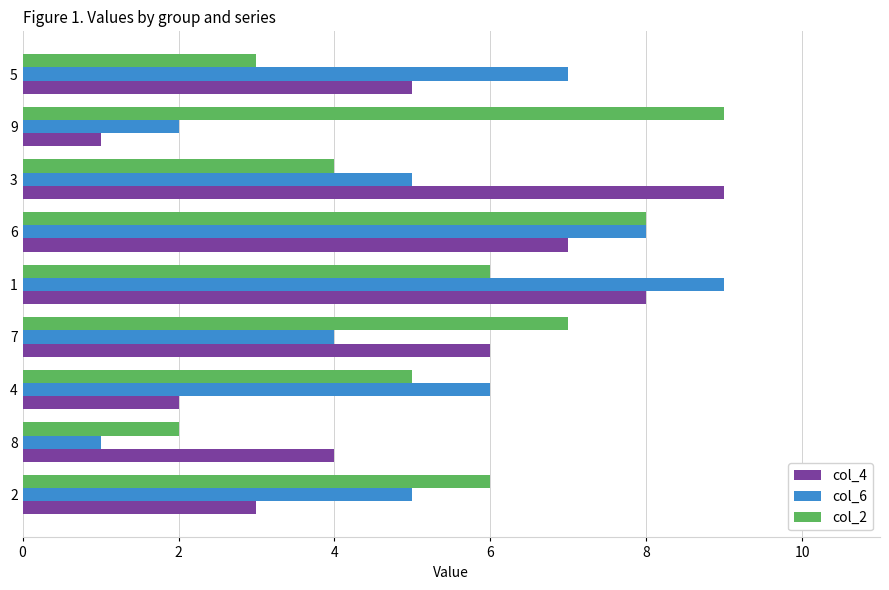

What is the greatest value displayed?

9